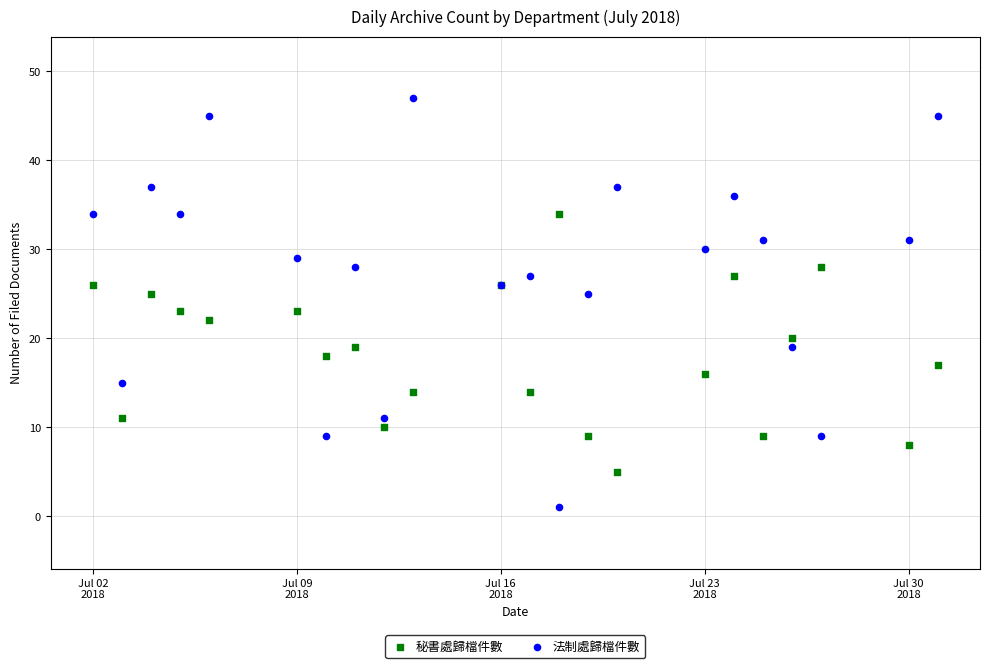

What are all the series names shown in the legend?

秘書處歸檔件數, 法制處歸檔件數